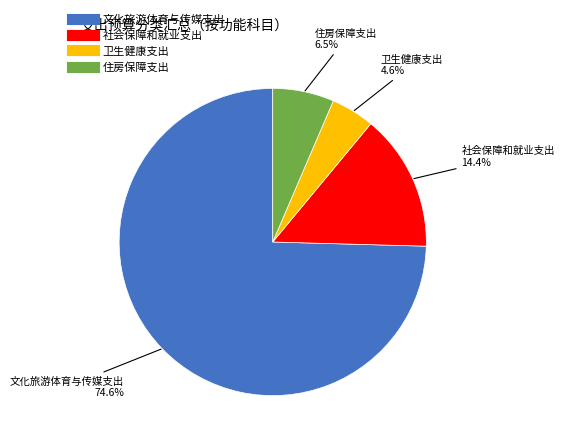

What percentage is NOT represented by 卫生健康支出?

95.4%